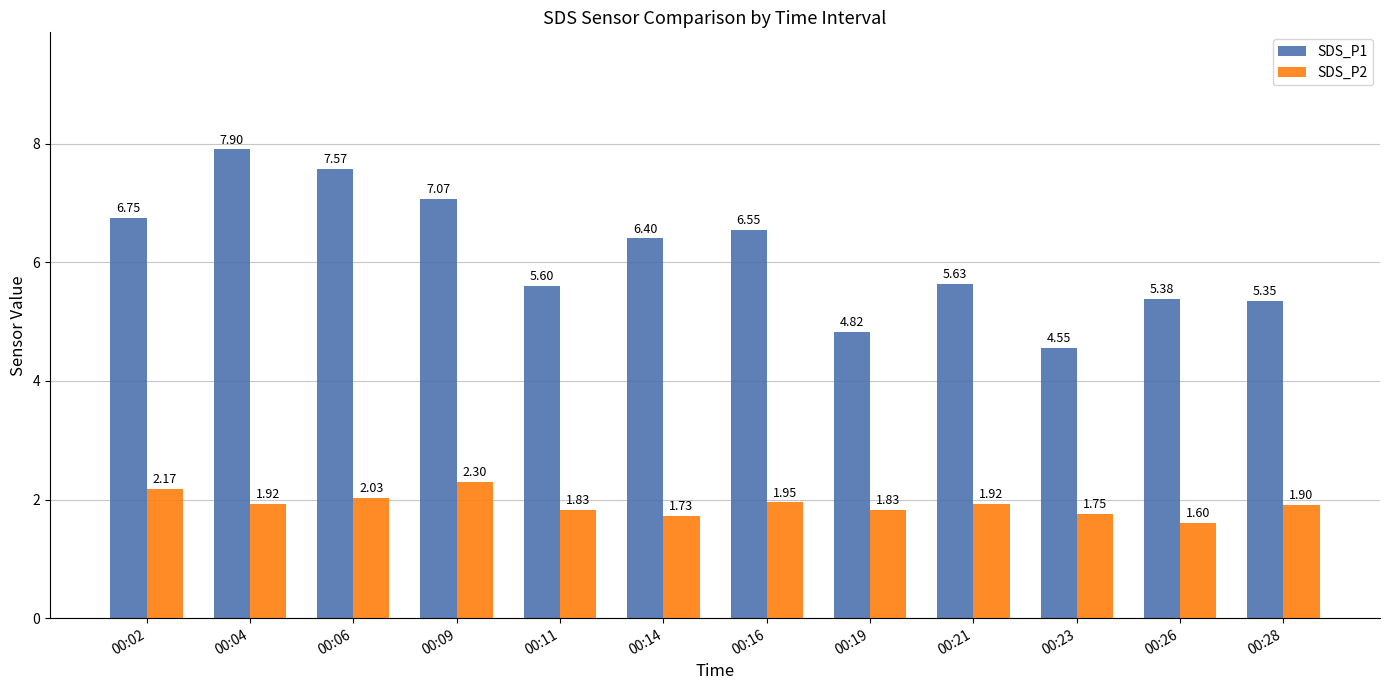

What is the approximate value of SDS_P2 at 00:04?

1.9